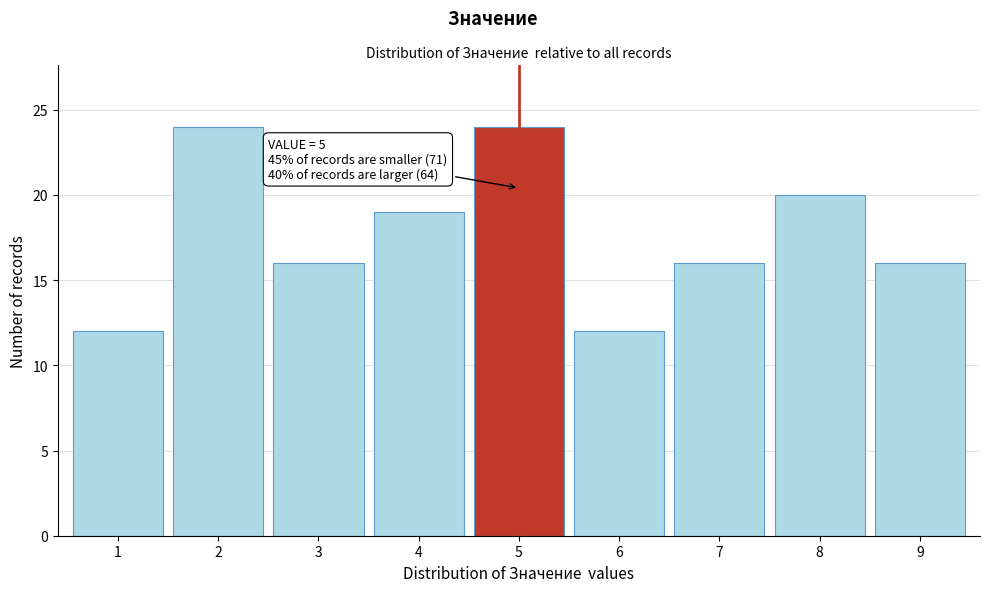

Reading right to left, list all the values displayed in this chart.

9=16	8=20	7=16	6=12	5=24	4=19	3=16	2=24	1=12